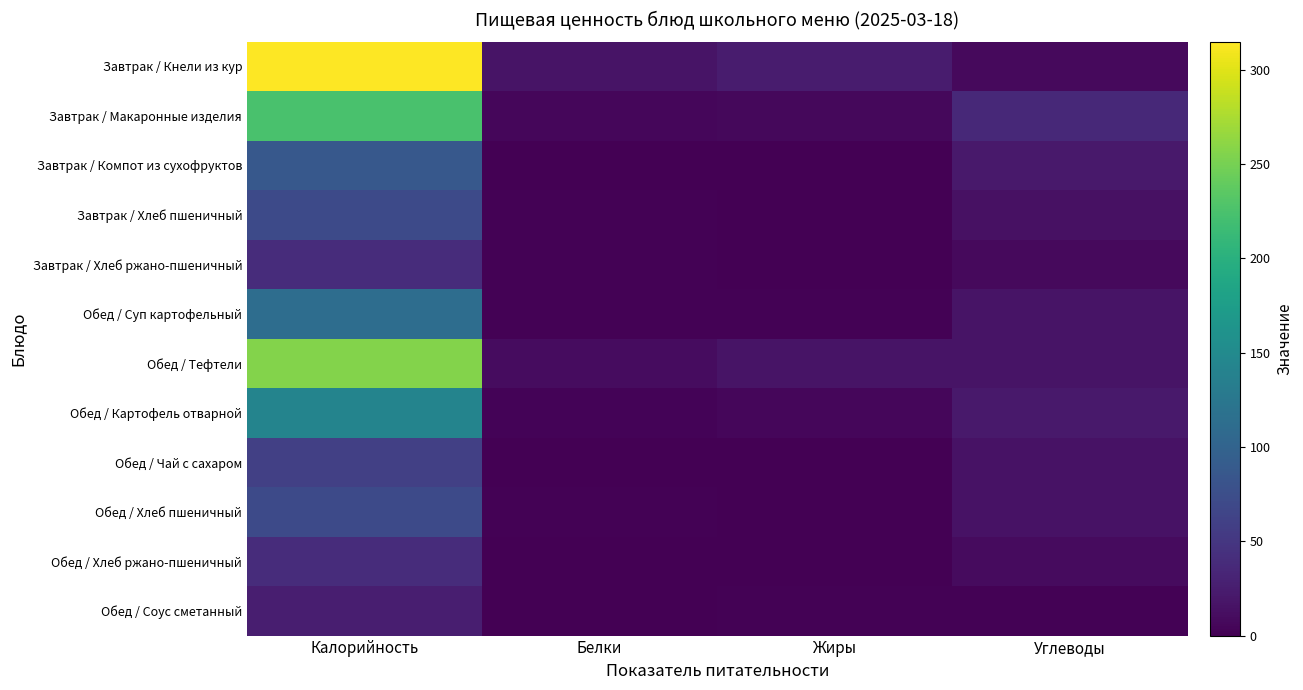

What is the spread (max minus min) of values at Углеводы?

34.6